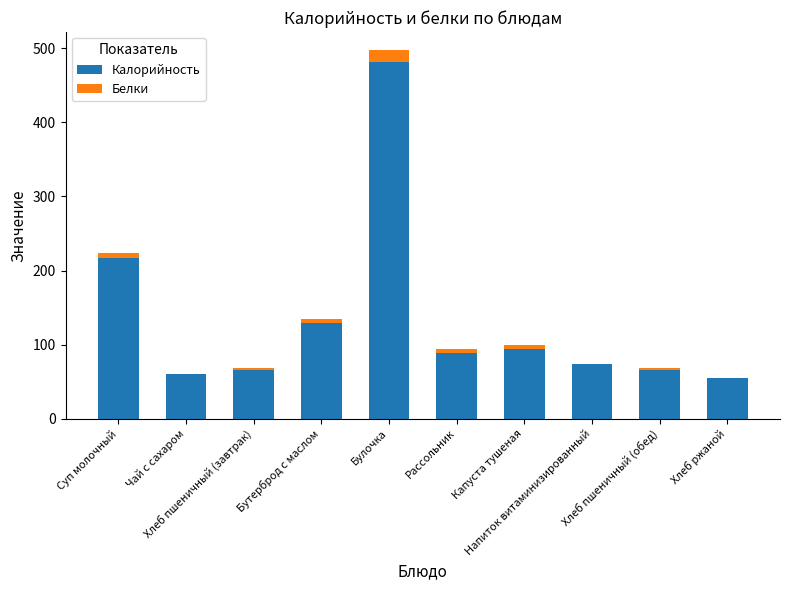

Are the bars horizontal?

No